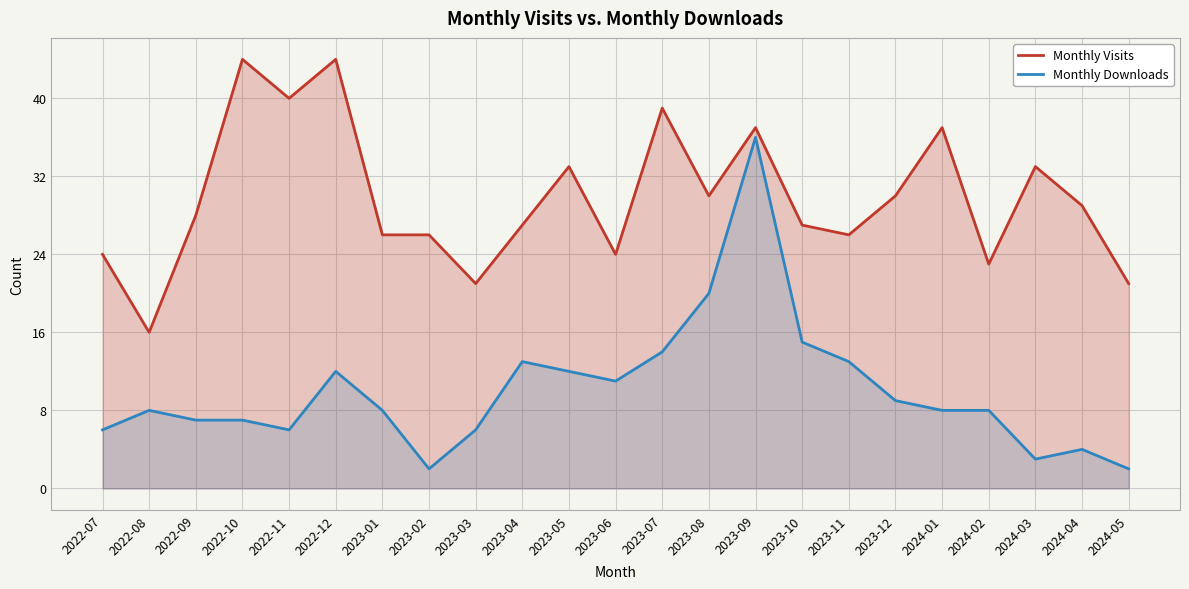

Reading right to left, list all the values displayed in this chart.

Monthly Visits: 21	29	33	23	37	30	26	27	37	30	39	24	33	27	21	26	26	44	40	44	28	16	24
Monthly Downloads: 2	4	3	8	8	9	13	15	36	20	14	11	12	13	6	2	8	12	6	7	7	8	6